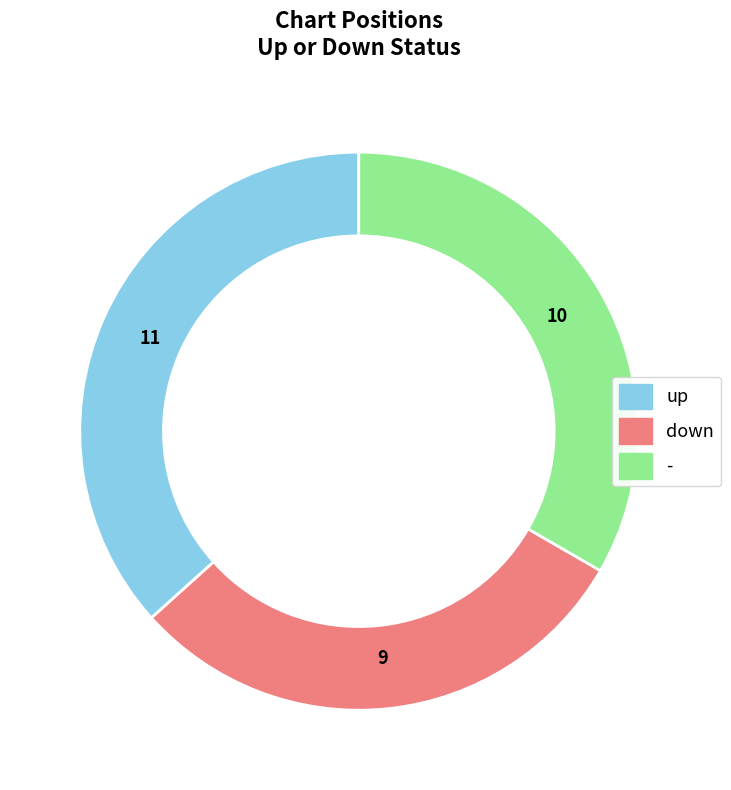

Do down and - together represent more than half of the pie?

Yes